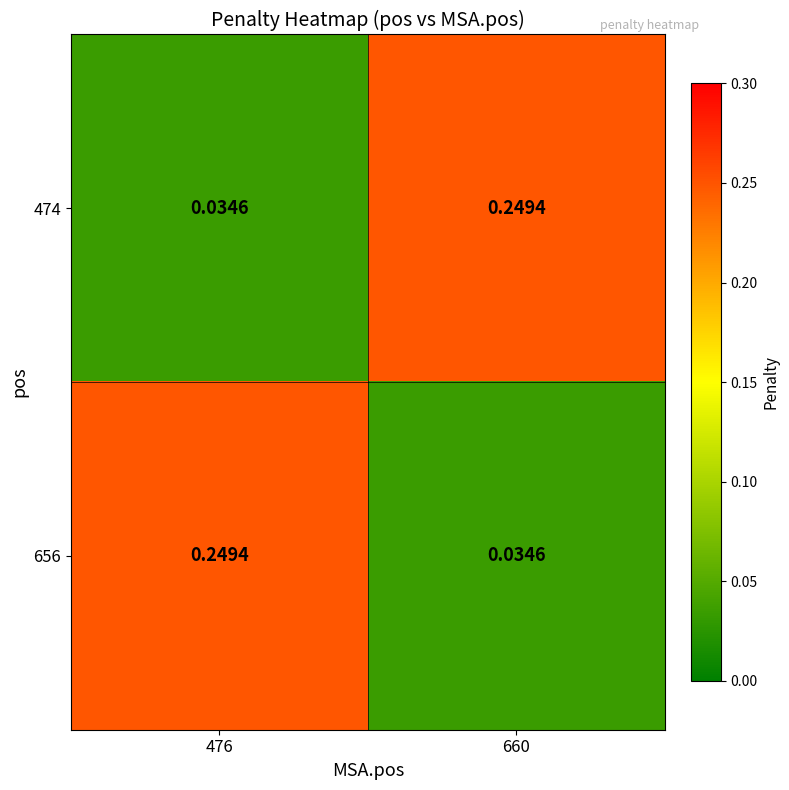

Count the number of data series in this chart.

2